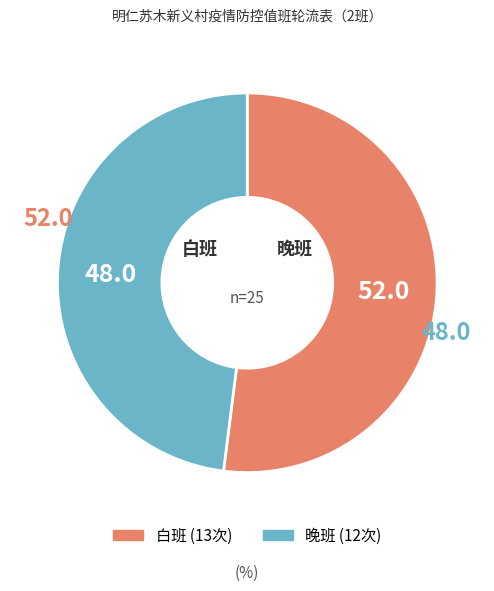

What is the smallest slice in the pie chart?

晚班